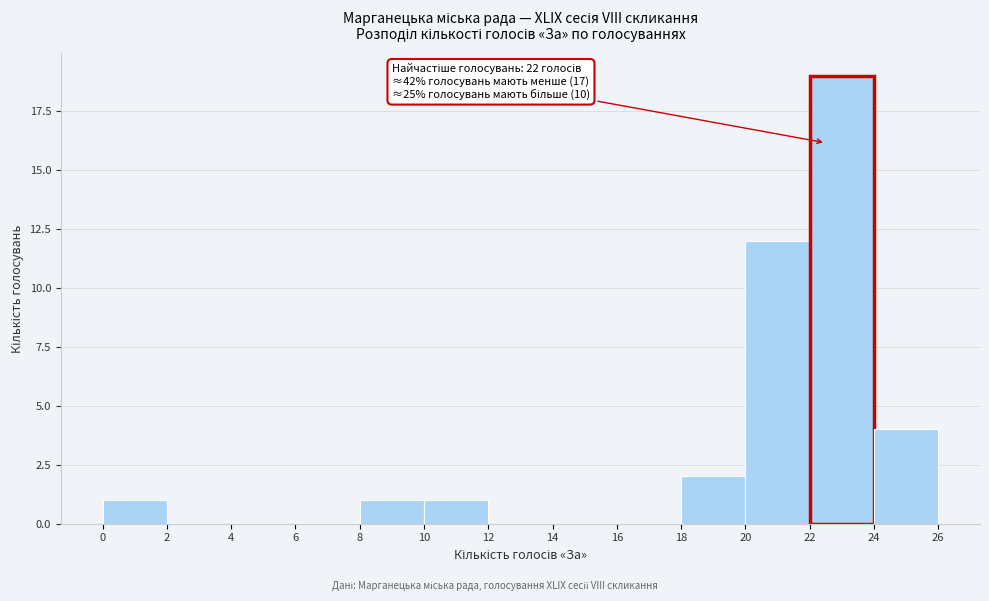

Over which range of the x-axis is the bar tallest?

22 to 24